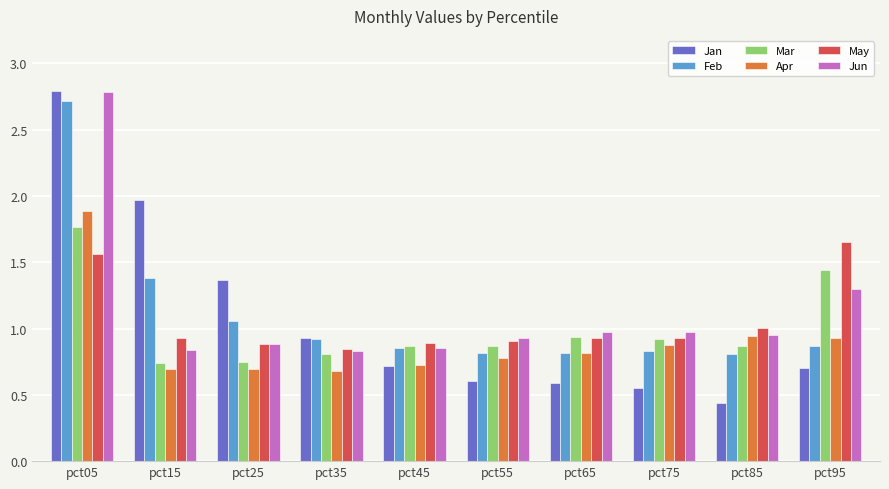

What is the maximum value for Apr?

1.9